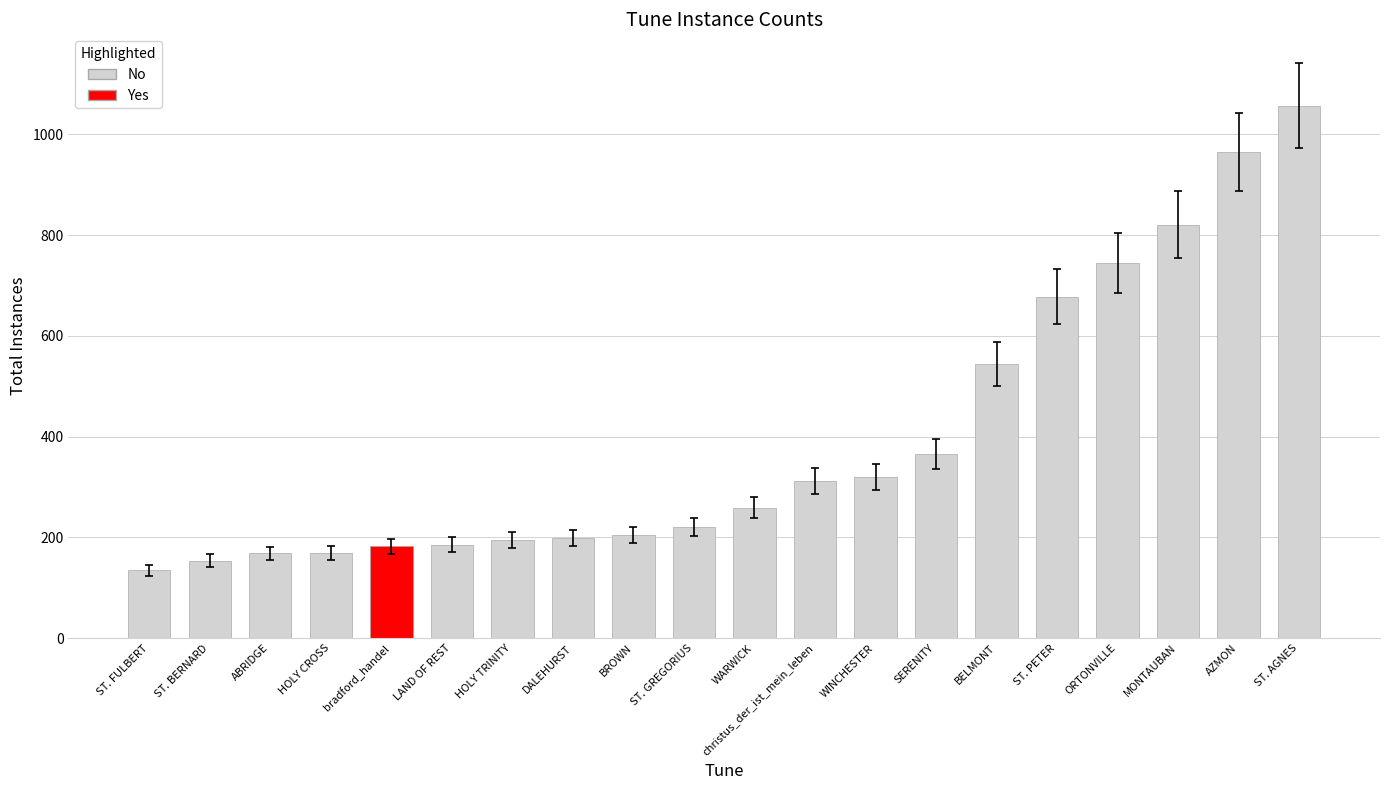

Which label corresponds to the largest value in the chart?

ST. AGNES